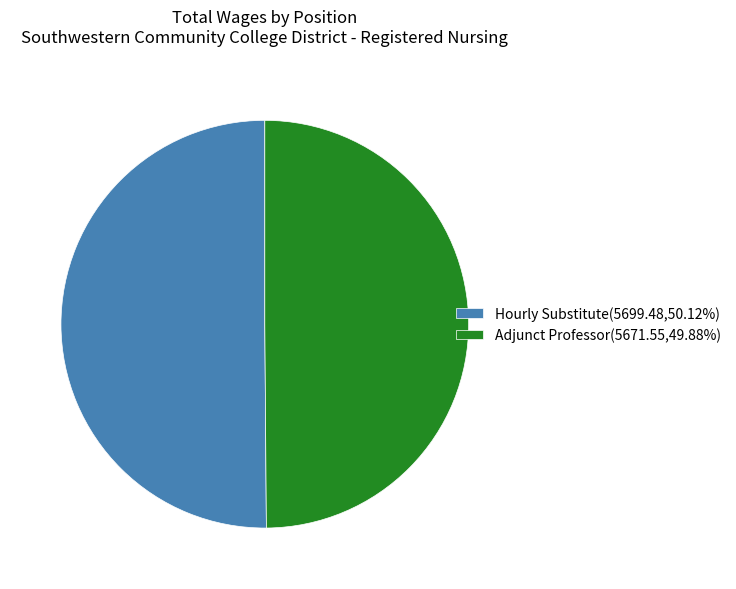

Do Hourly Substitute(5699.48,50.12%) and Adjunct Professor(5671.55,49.88%) together represent more than half of the pie?

Yes